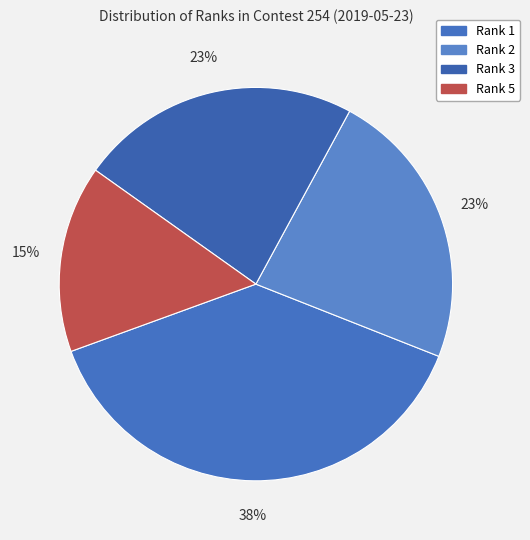

How many slices are in this pie chart?

4